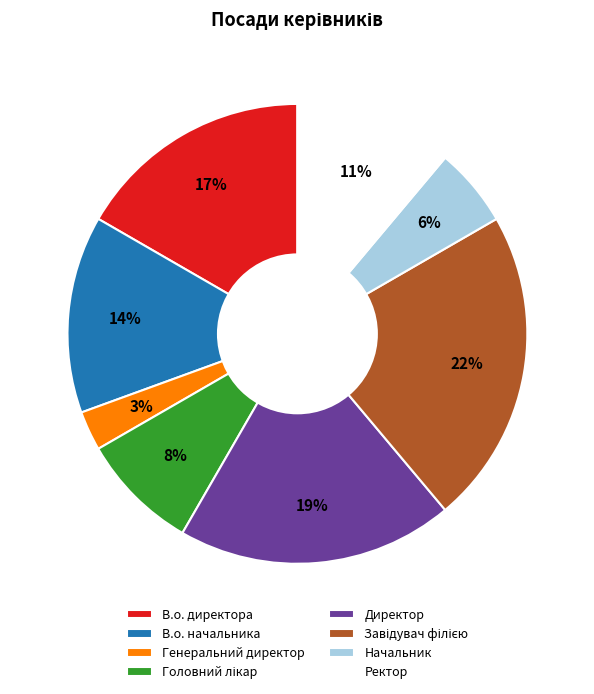

To the nearest percent, what is the combined percentage of В.о. директора and Директор?

36%